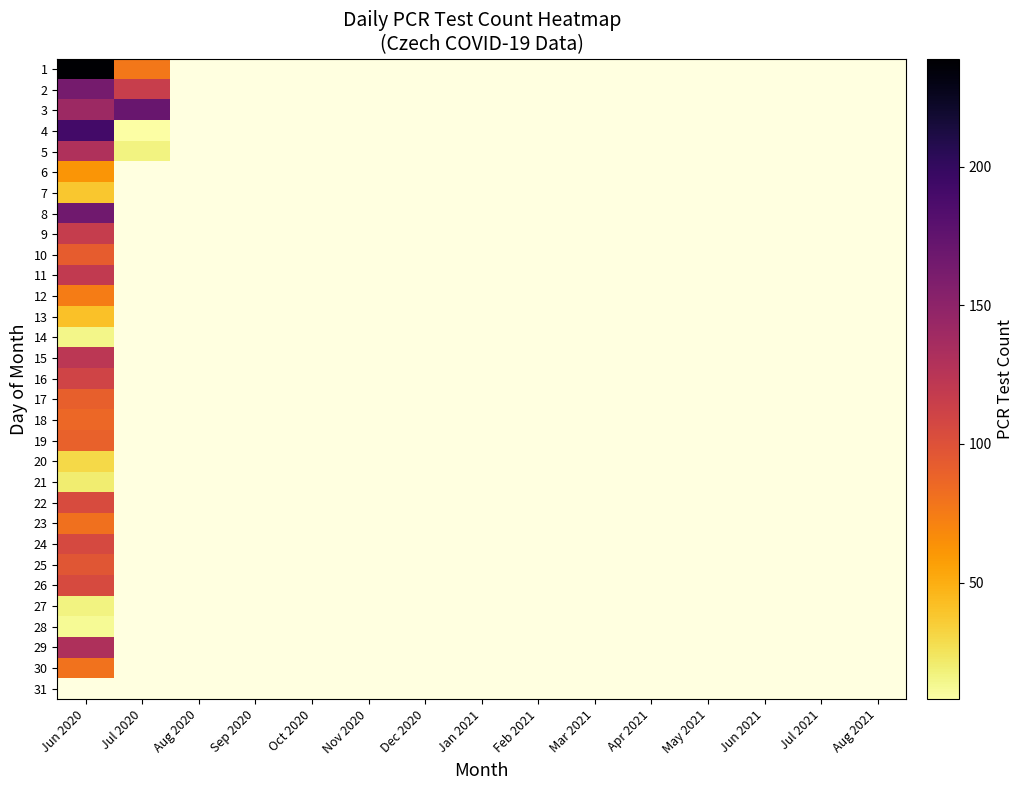

Is the value of 17 at Jun 2021 greater than the value of 9 at Oct 2020?

No